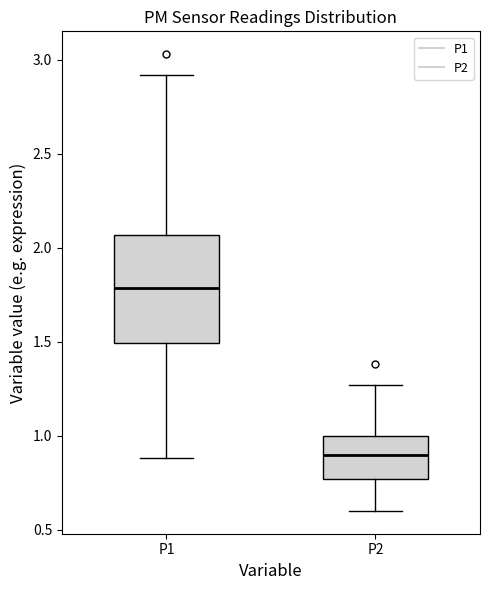

Where does the median line of the box for P1 sit on the y-axis? The values are not printed on the chart, so give them approximately, as read against the axis.

1.80